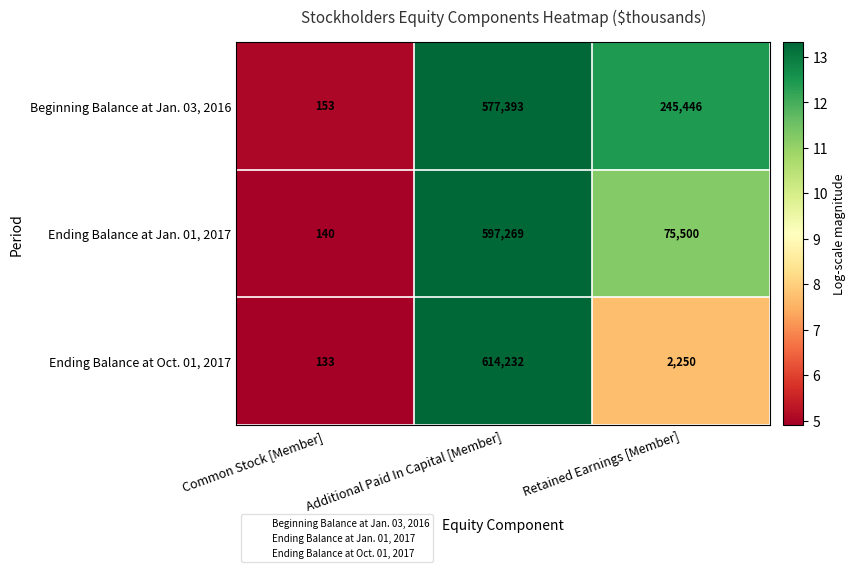

List the series in order of their peak value, lowest first.

Beginning Balance at Jan. 03, 2016, Ending Balance at Jan. 01, 2017, Ending Balance at Oct. 01, 2017